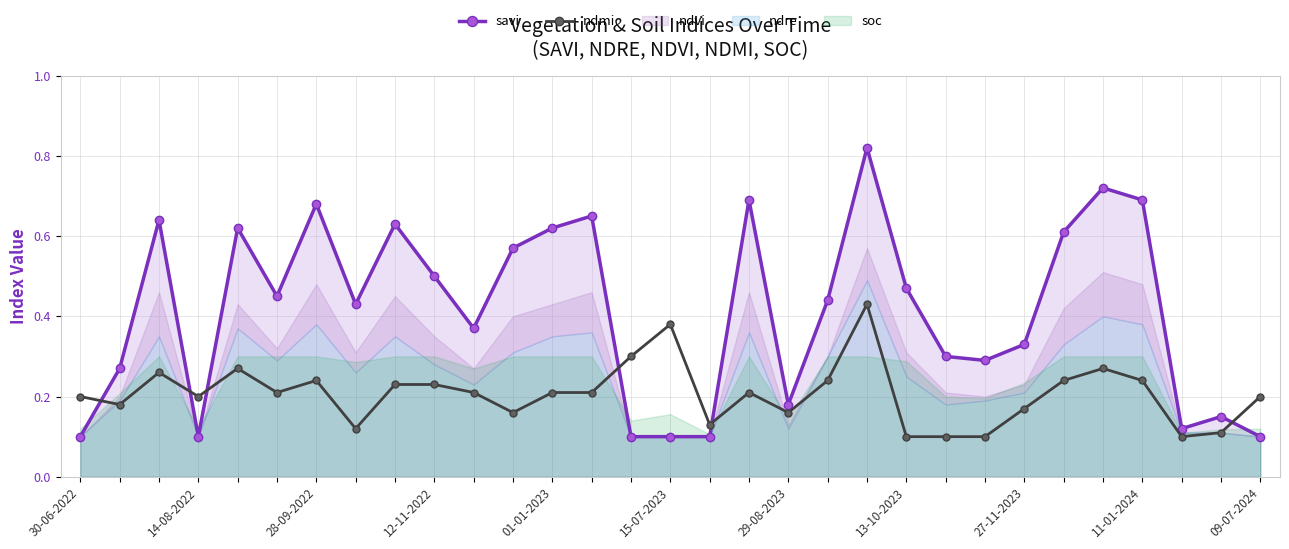

True or false: ndmi has more than 1 interior local peaks.

True